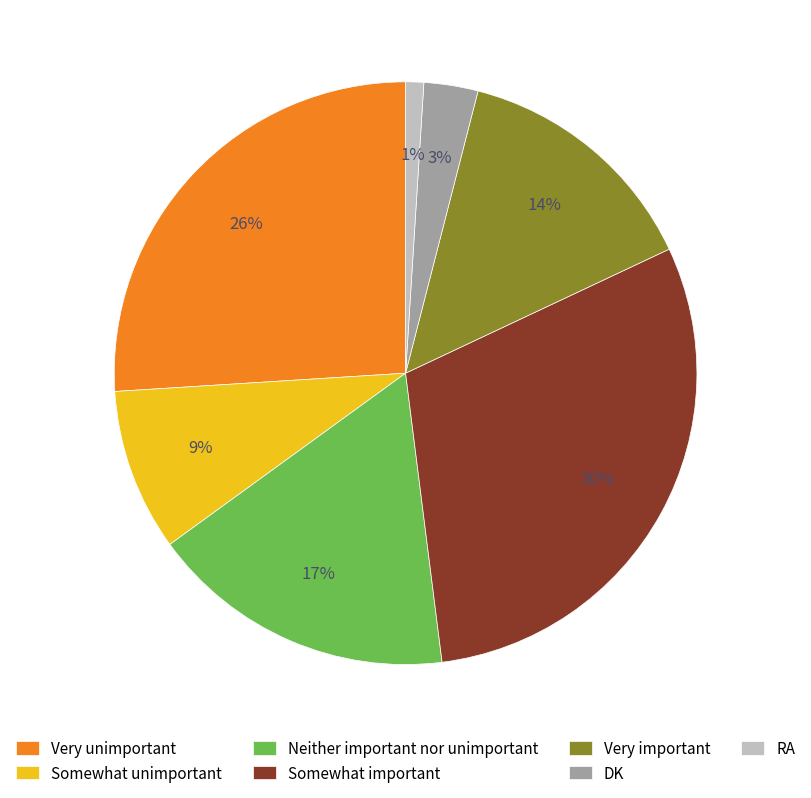

Which has a higher value, RA or Neither important nor unimportant?

Neither important nor unimportant